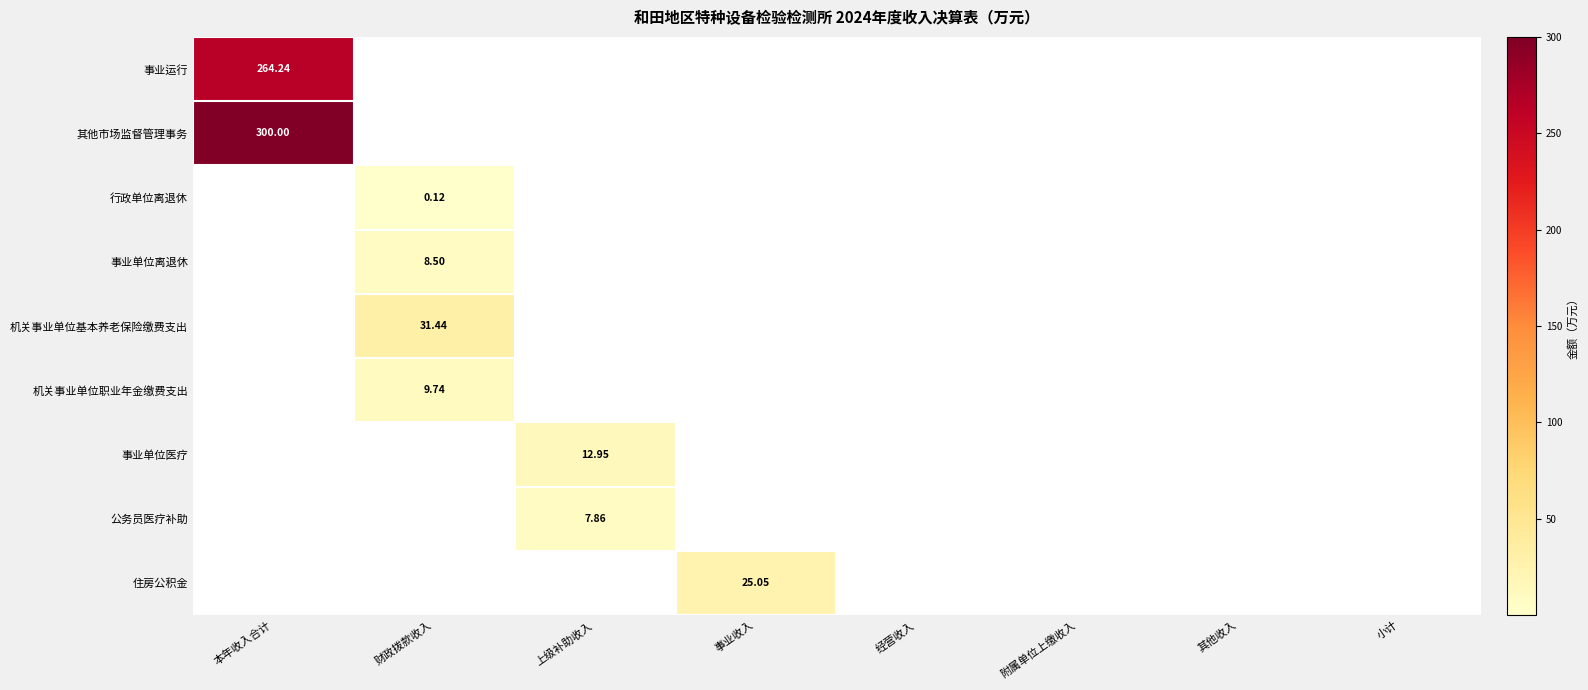

List the labels in order of 其他市场监督管理事务 value, smallest first.

财政拨款收入, 上级补助收入, 事业收入, 经营收入, 附属单位上缴收入, 其他收入, 小计, 本年收入合计